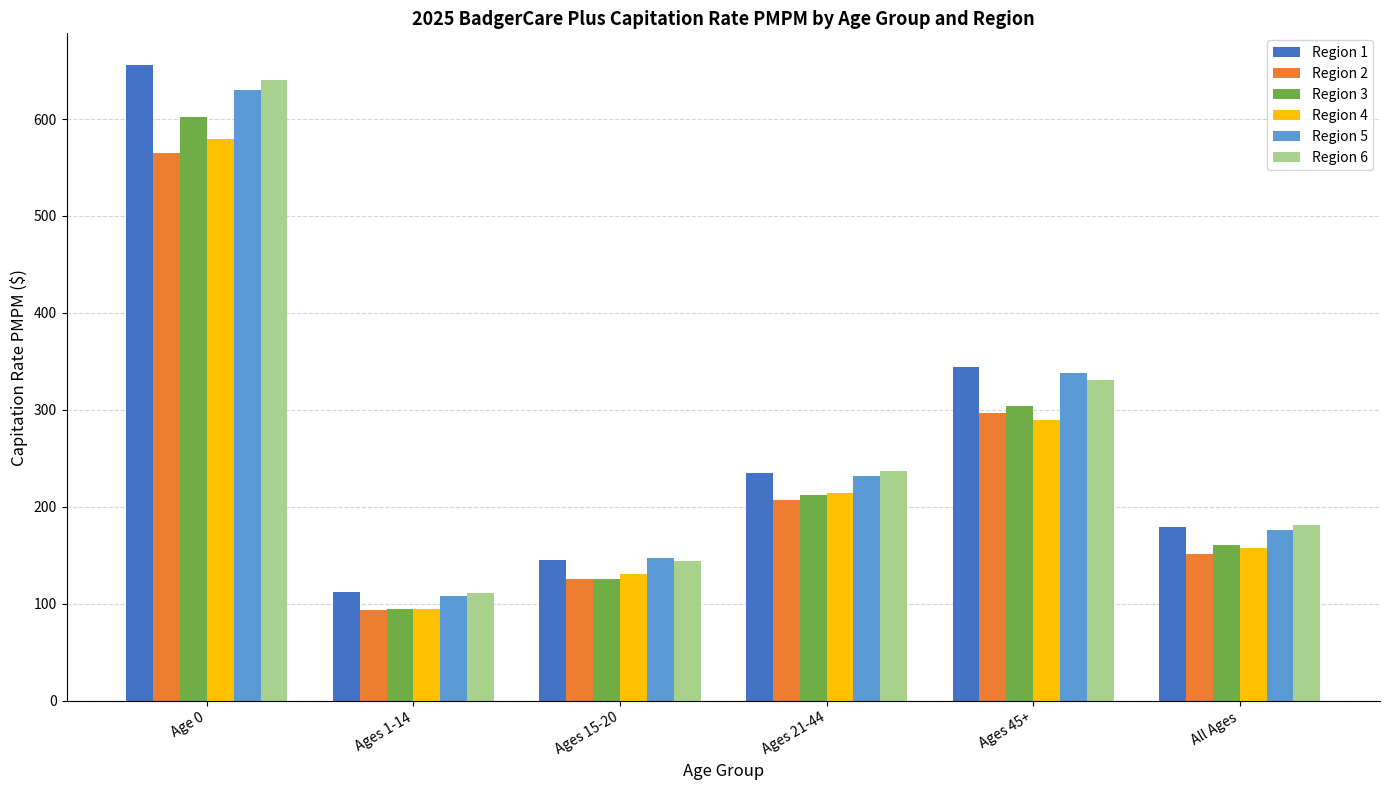

How many data points in Region 1 are less than 235?

3